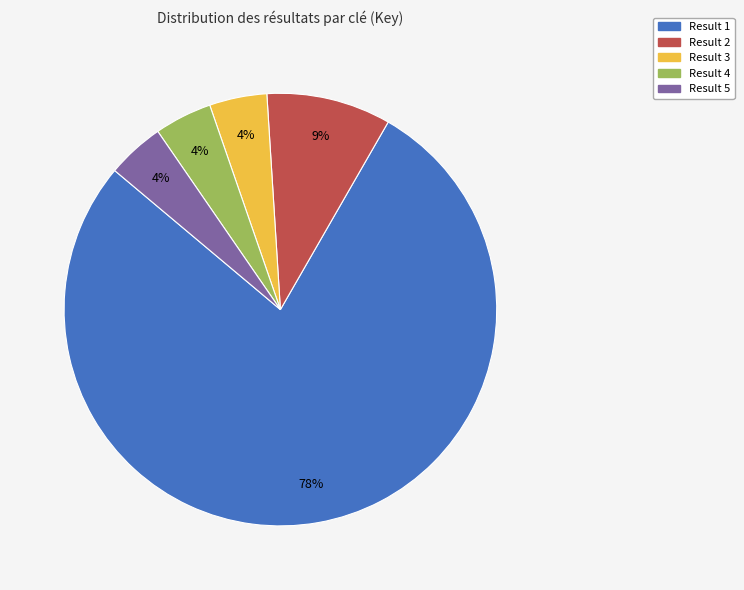

Between Result 1 and Result 3, which is larger?

Result 1